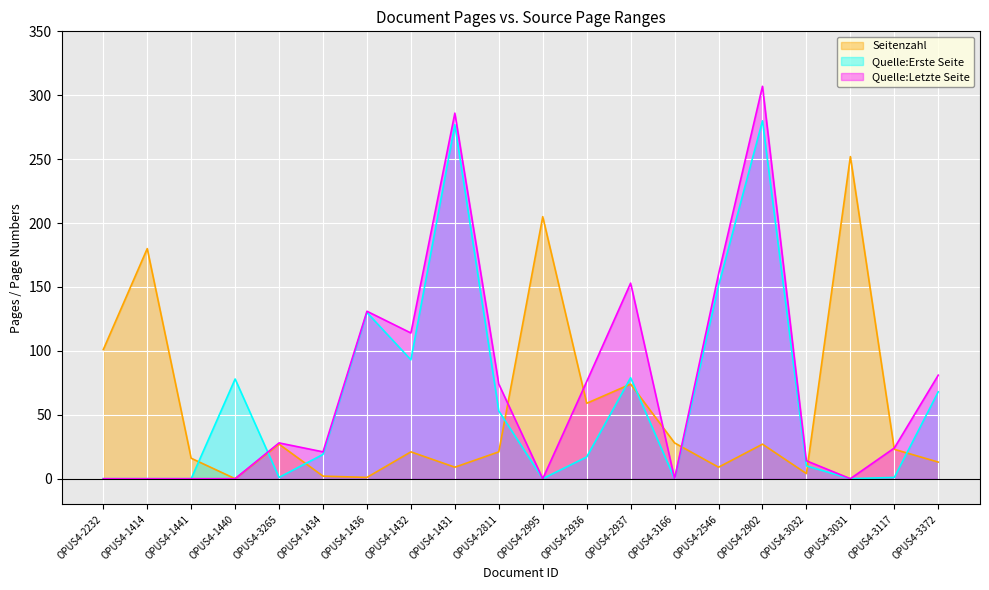

What is the difference between the maximum and minimum values in the Seitenzahl series?

252